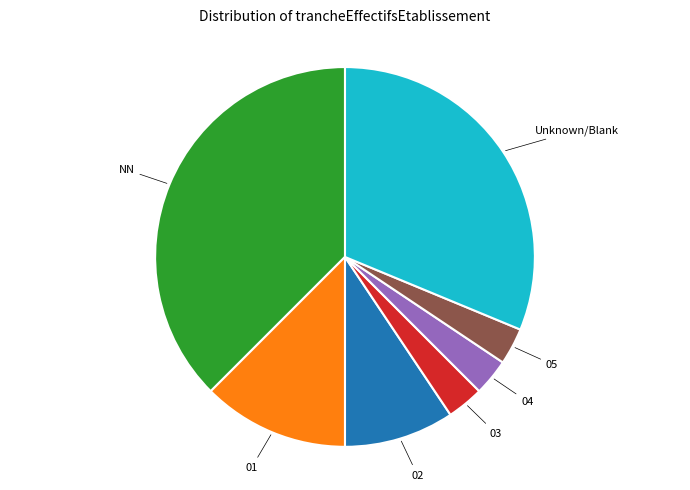

Is there any slice that represents more than half of the pie?

No